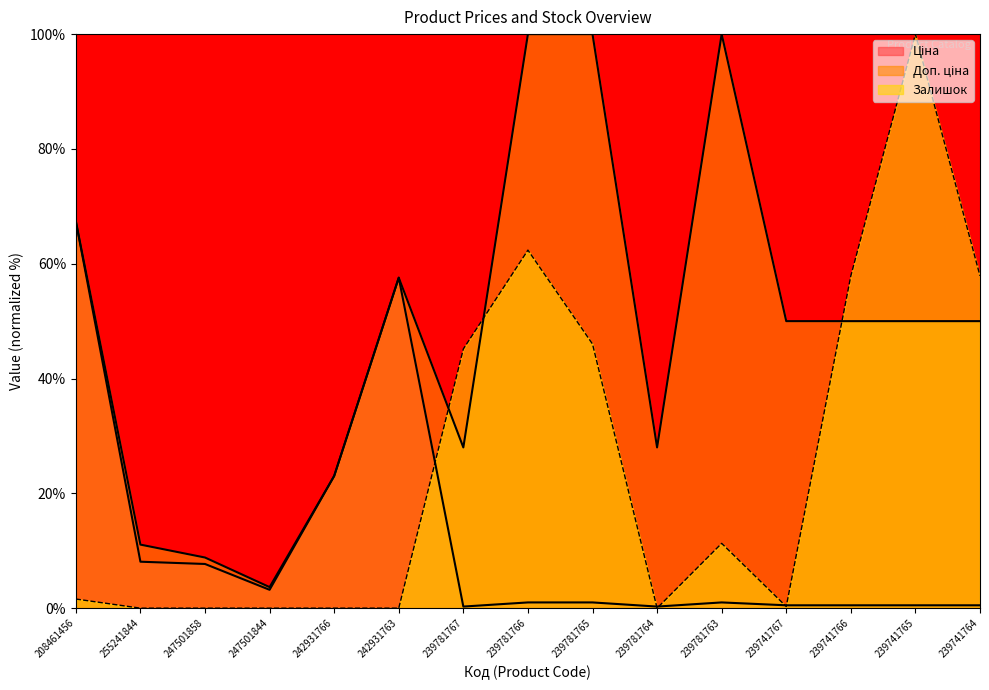

How many values in the Ціна series are below 1?

6